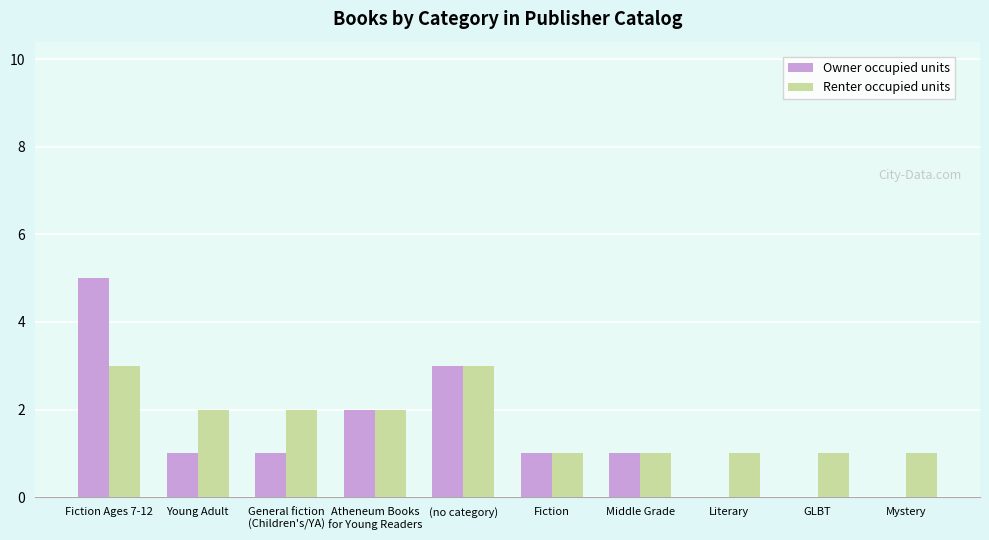

What is the sum of the Renter occupied units values at Mystery and Fiction Ages 7-12?

4